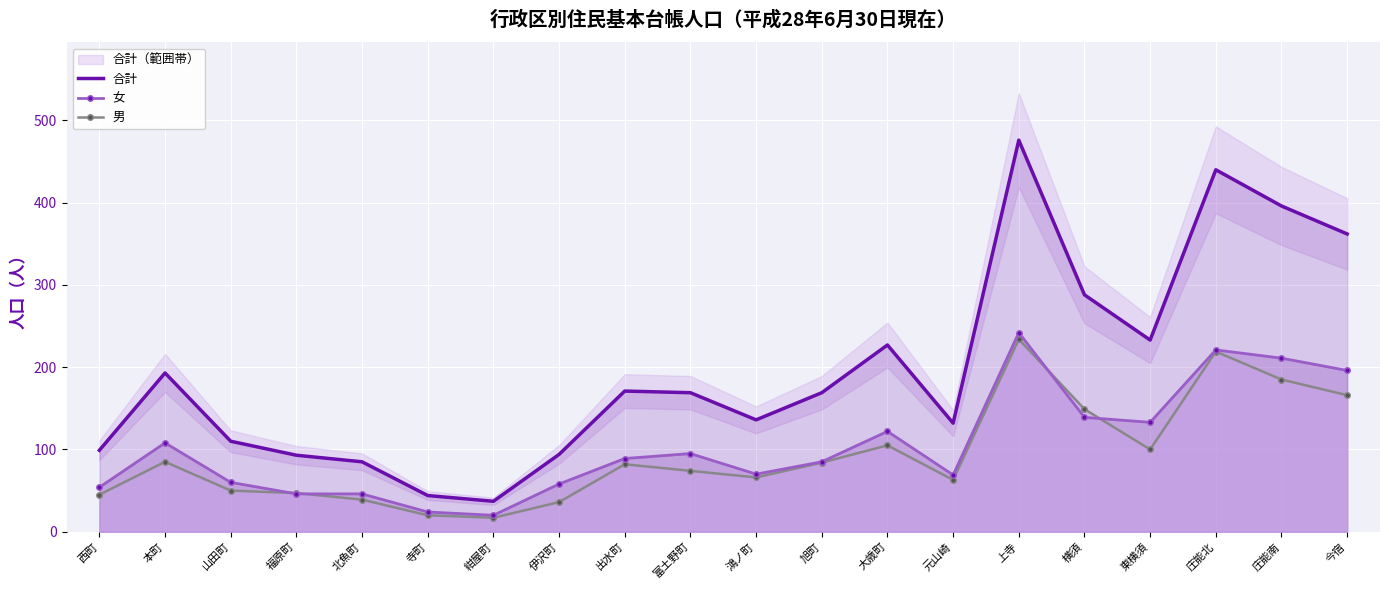

The 男 series shows 45 at 西町. True or false?

True